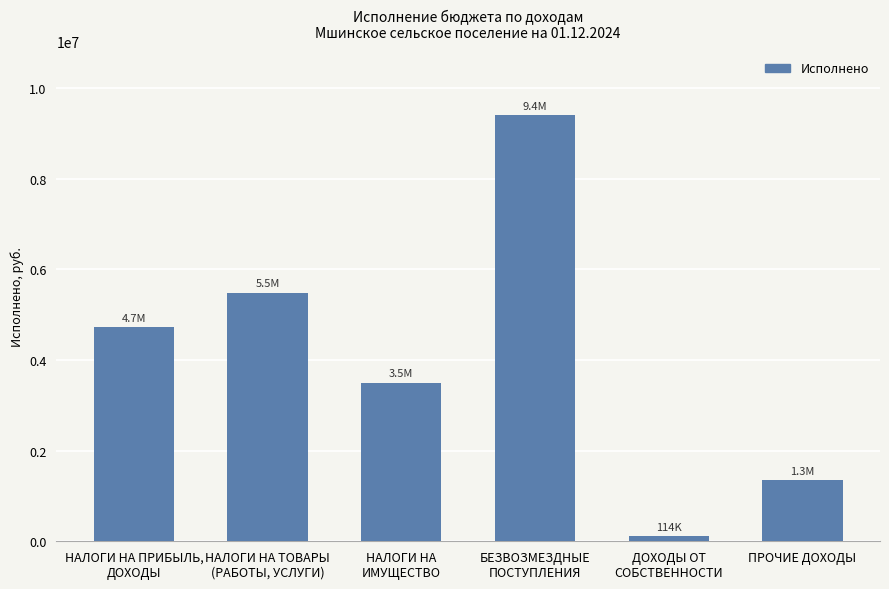

Does the chart contain stacked bars?

No